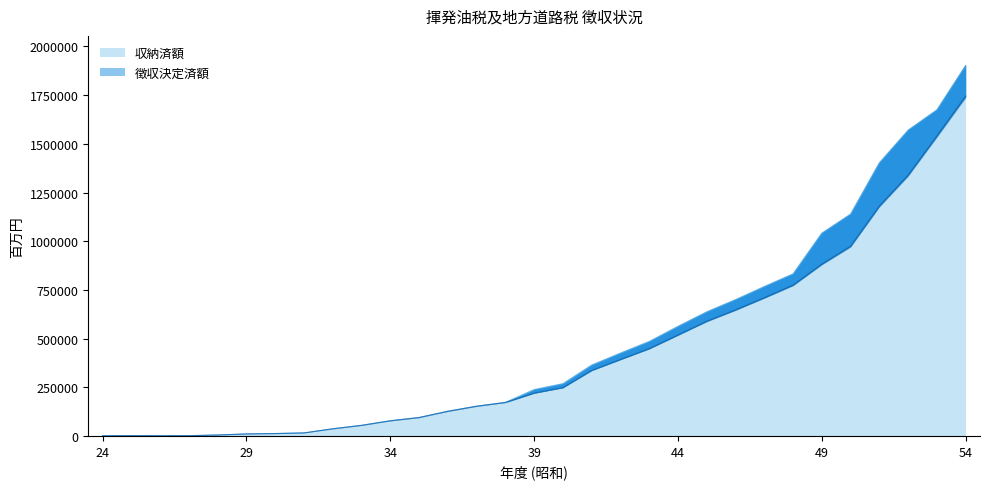

Read the 徴収決定済額 value at 44, to the nearest 100.

562700